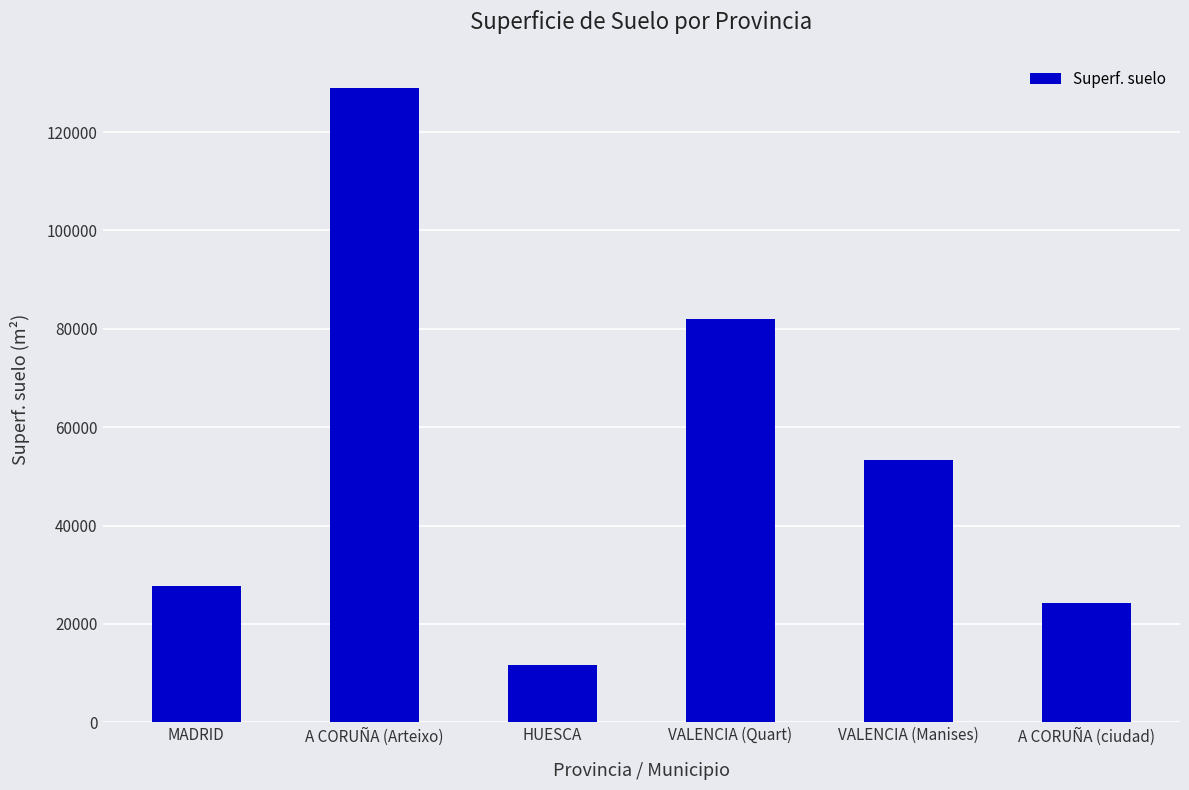

Does the chart contain stacked bars?

No